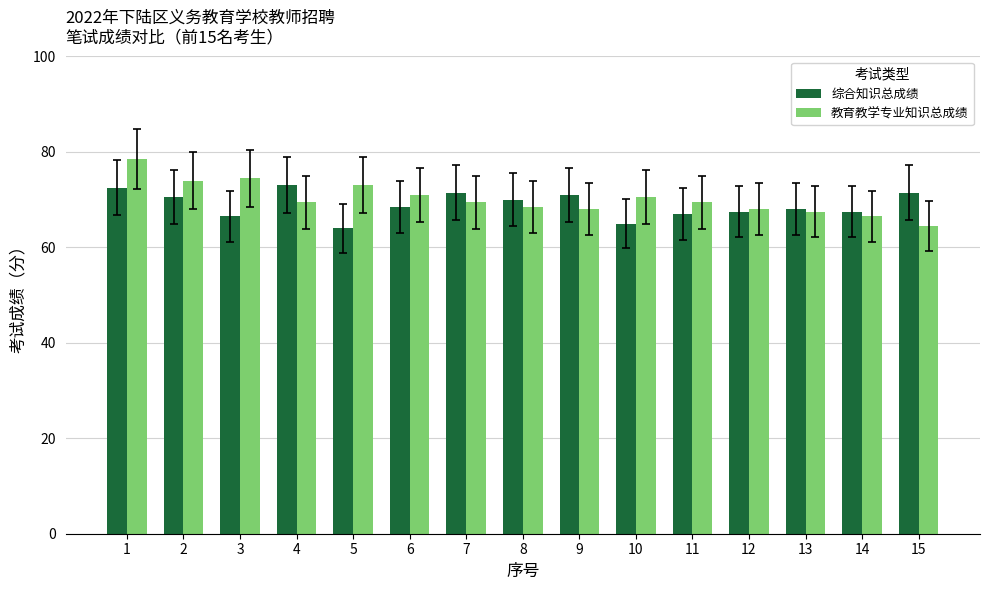

What is the smallest value displayed?

64.0